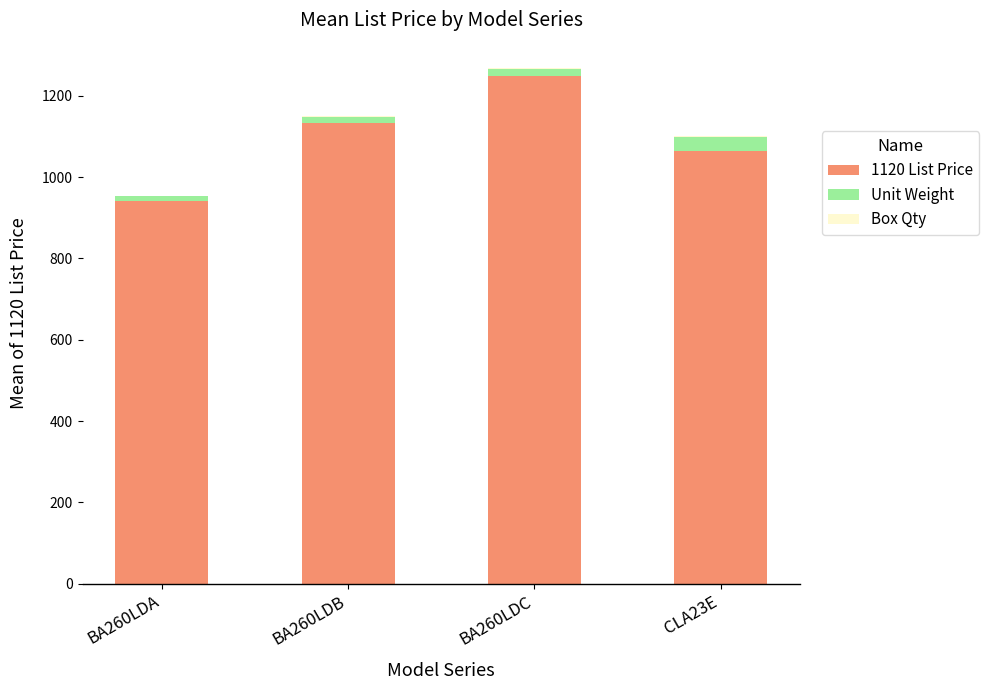

The value of 1120 List Price at BA260LDB is 599.6. True or false?

False